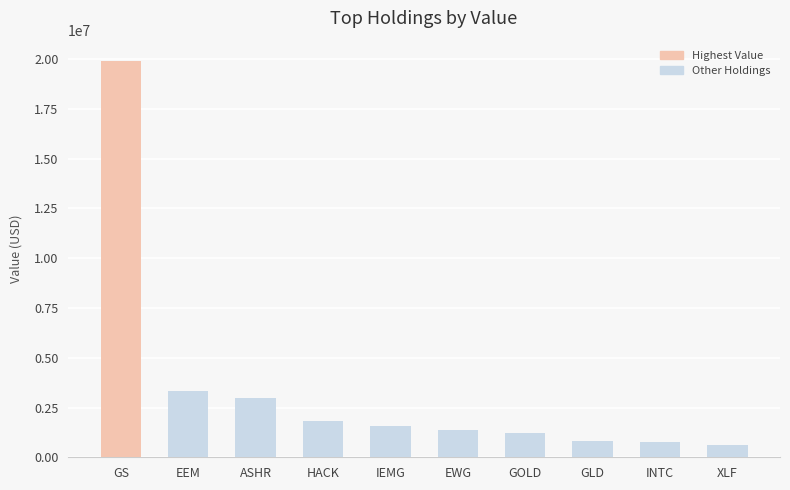

What is the value of the 6th bar from the left?

1381000